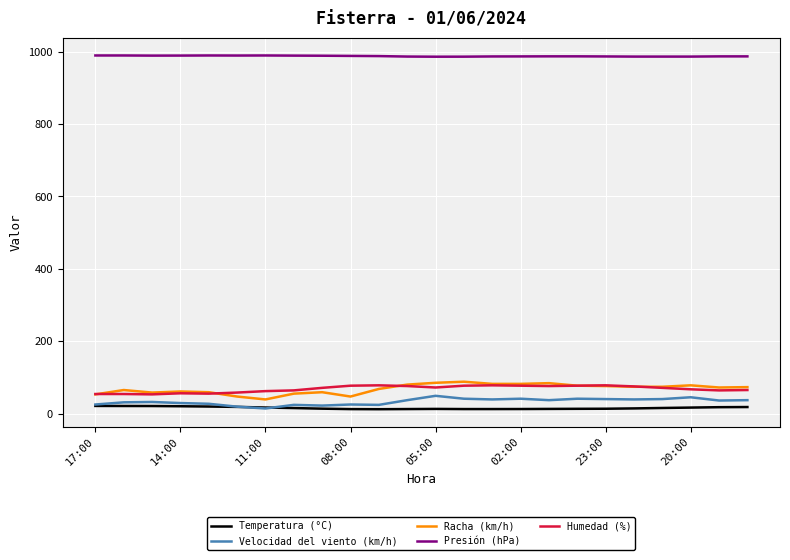

What is the difference between the maximum and minimum values in the Racha (km/h) series?

49.0